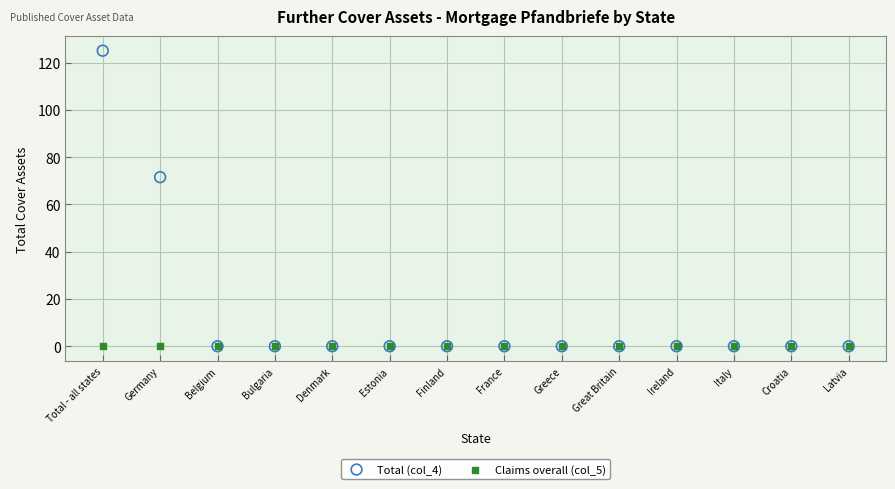

Across all series, what Y value is closest to 62?

71.5